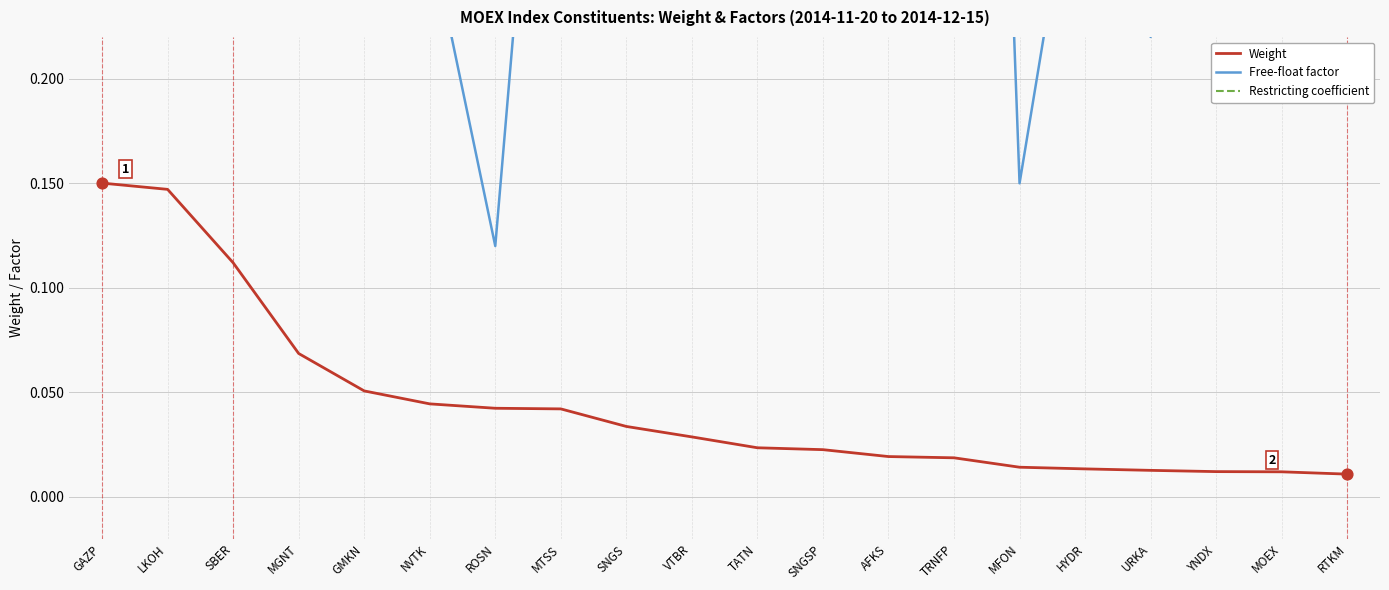

At how many categories does at least one series exceed 0?

20